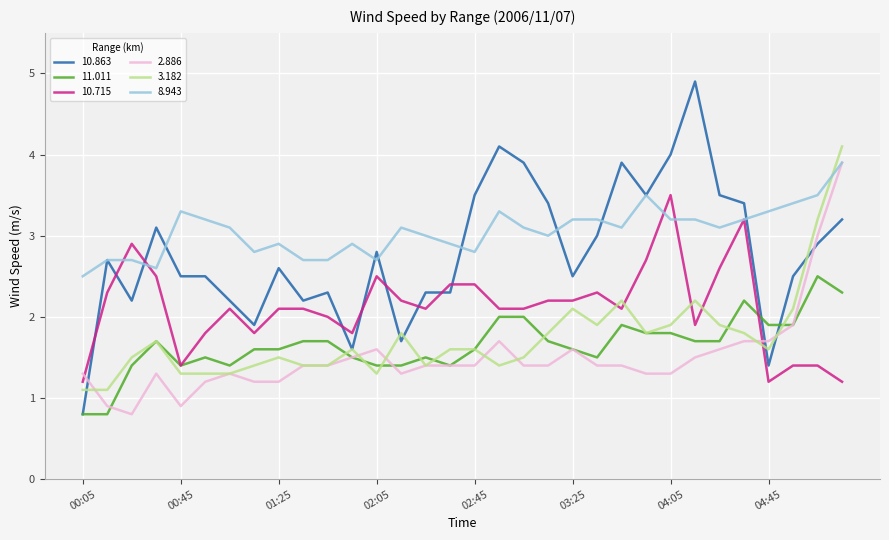

What is the greatest value displayed?

4.9